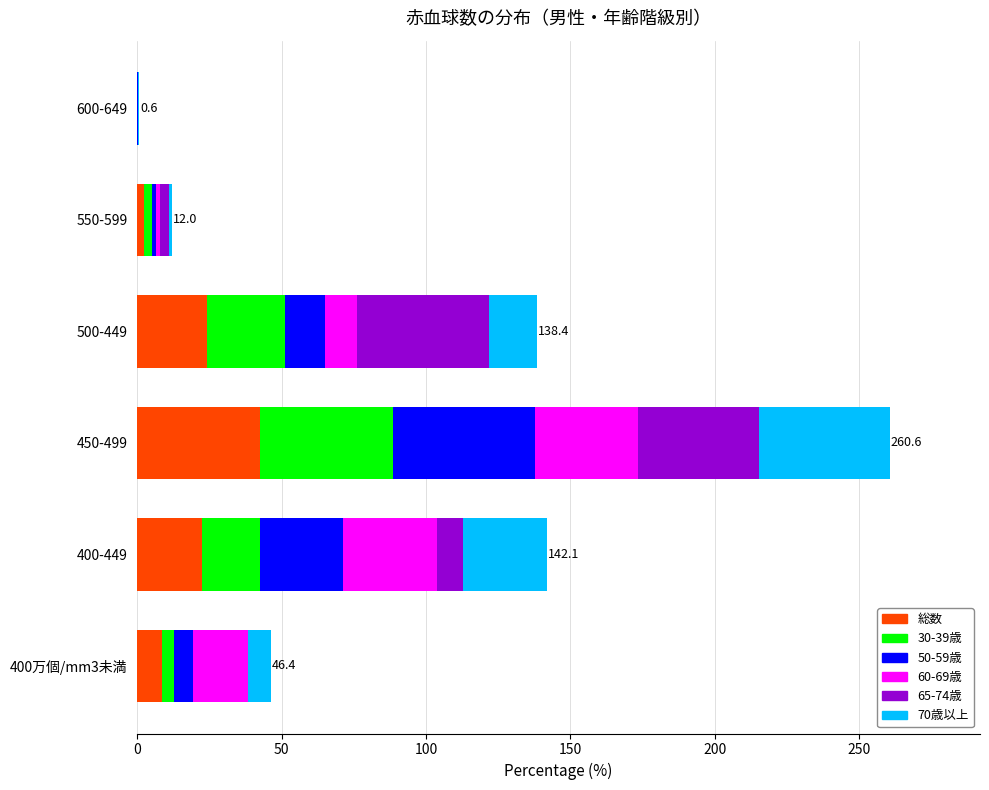

What is the total value across all series at 400-449?

142.1